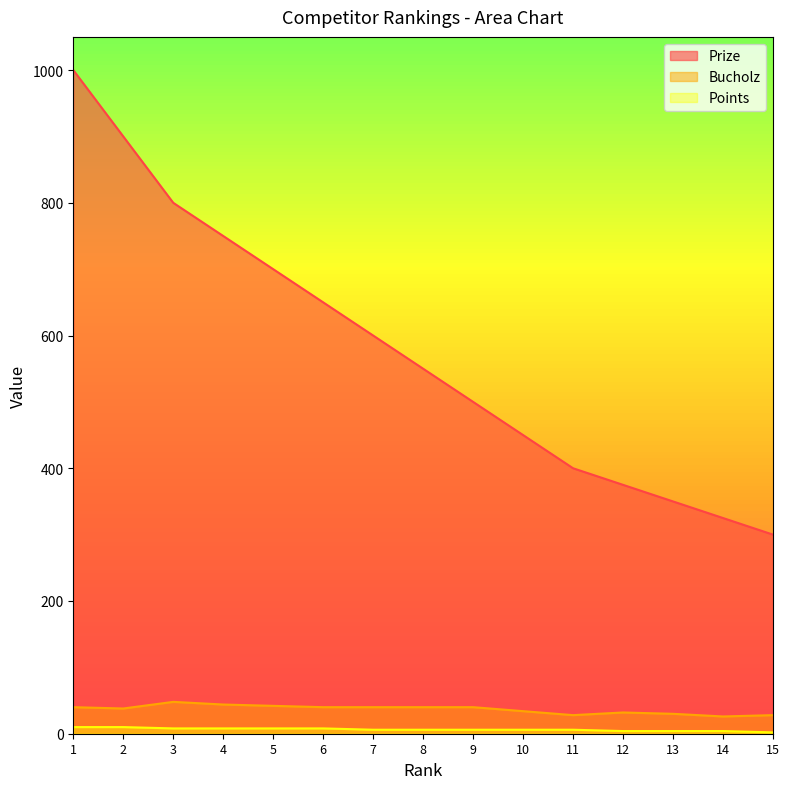

The value of Prize at 6 is 211. True or false?

False